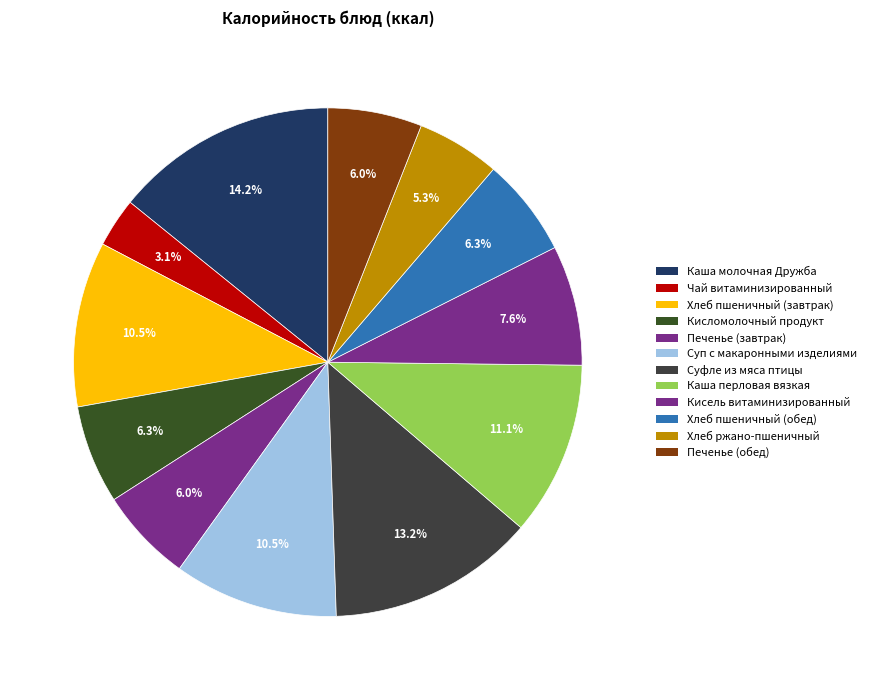

Is it true that Кисломолочный продукт is 16% of the pie?

False